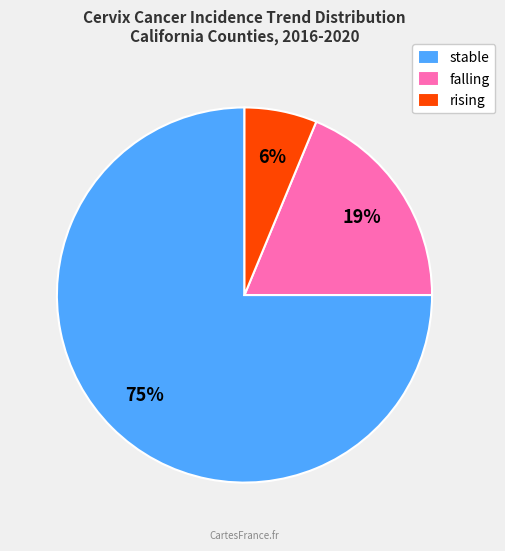

The falling slice represents 19% of the pie. True or false?

True